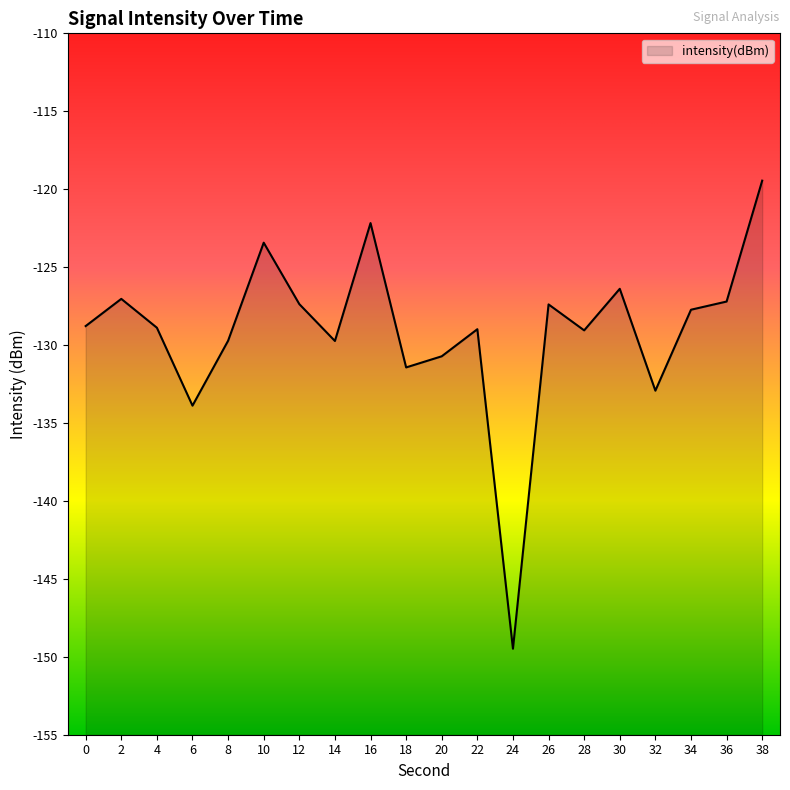

At which label is the value closest to -134?

6